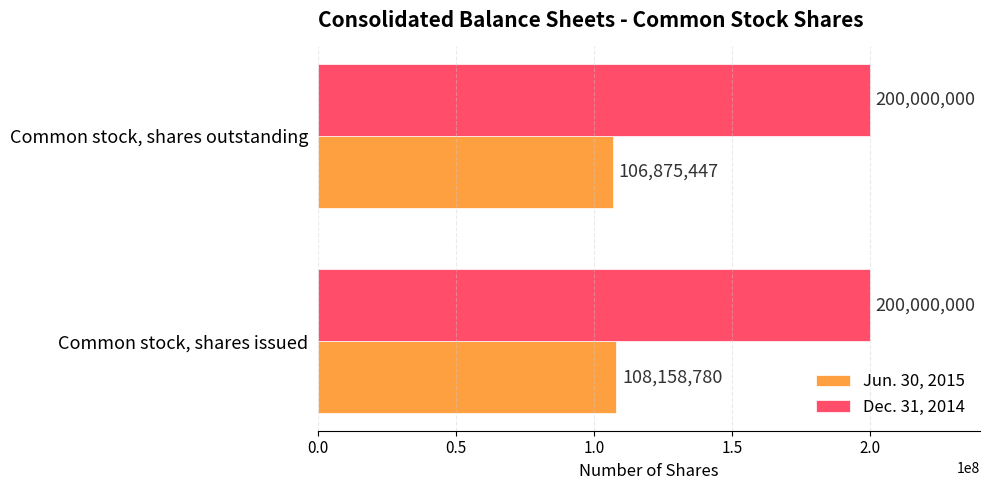

At which category is the sum across all series the highest?

Common stock, shares issued